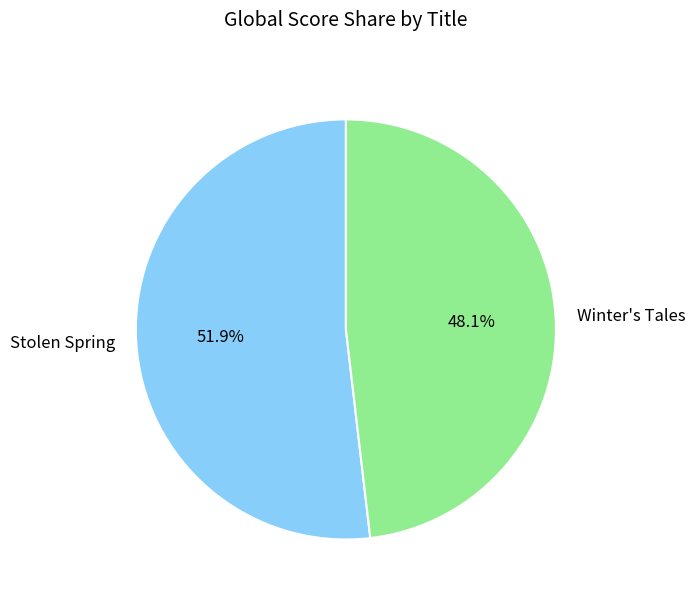

What percentage is the Stolen Spring slice, to the nearest percent?

52%